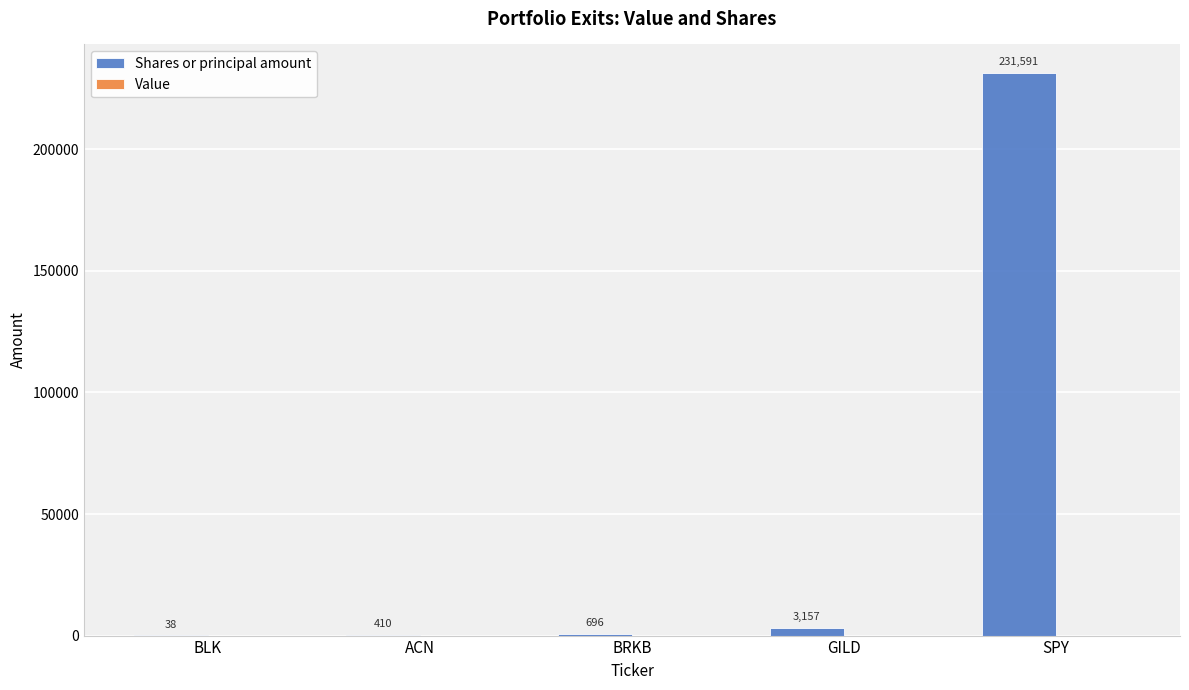

Reading left to right, transcribe all the data shown in this chart.

BLK=38	ACN=410	BRKB=696	GILD=3157	SPY=231591